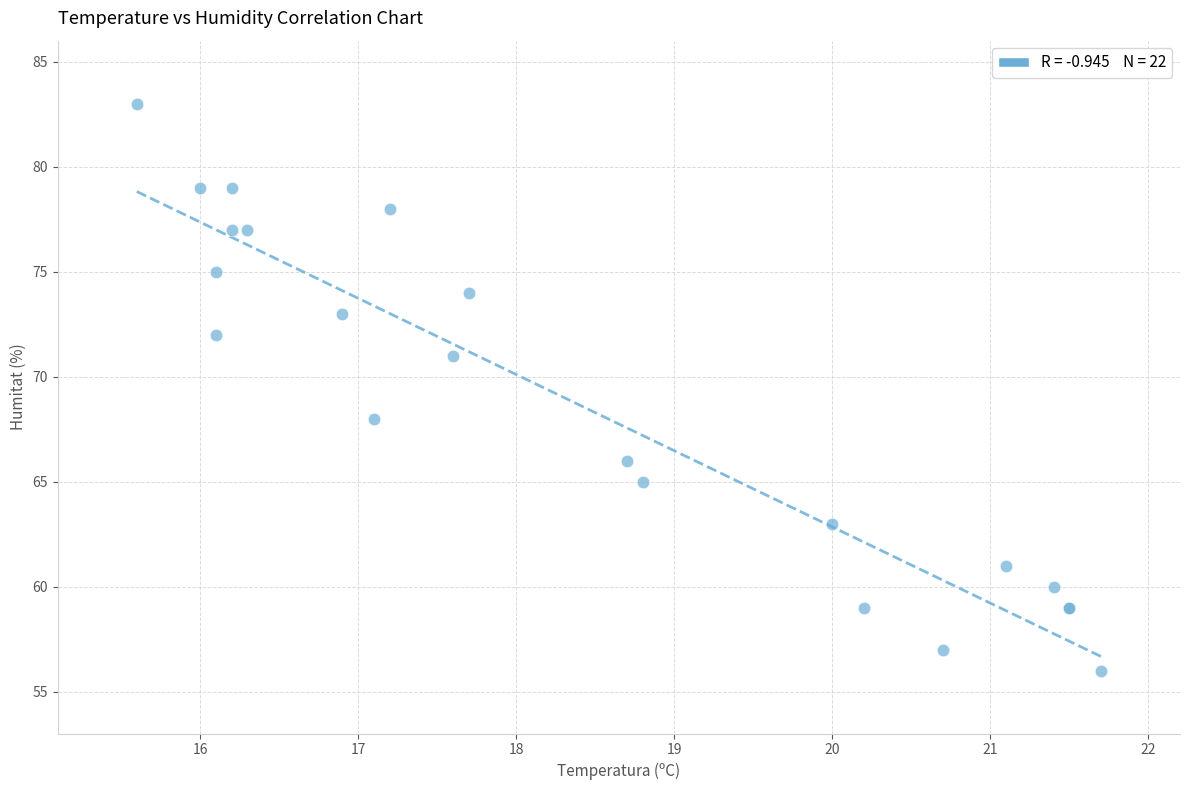

What Y value in the scatter plot is closest to 69?

68